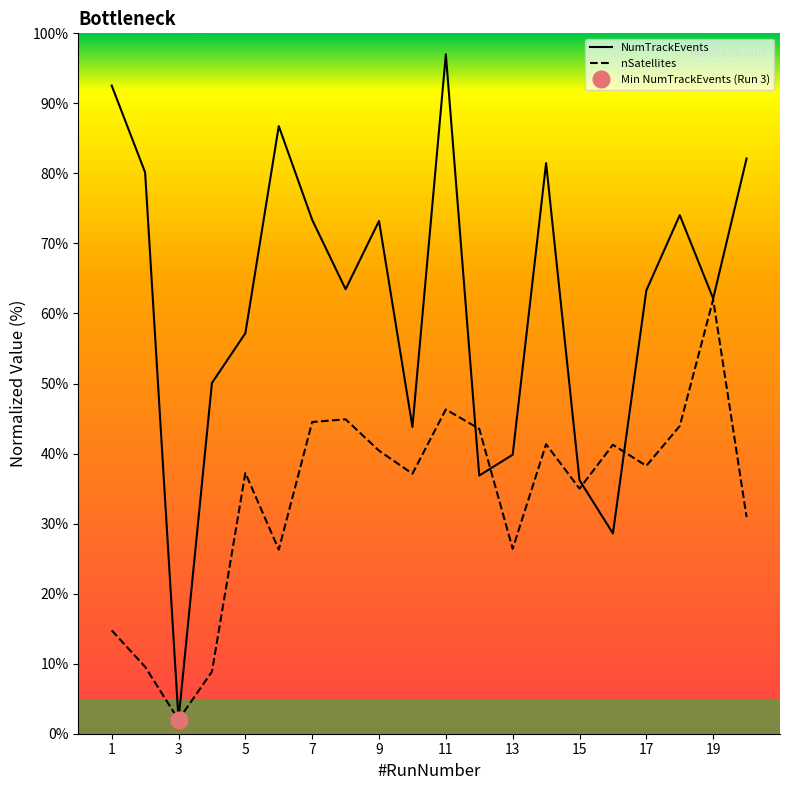

Which series has the widest spread of values?

NumTrackEvents